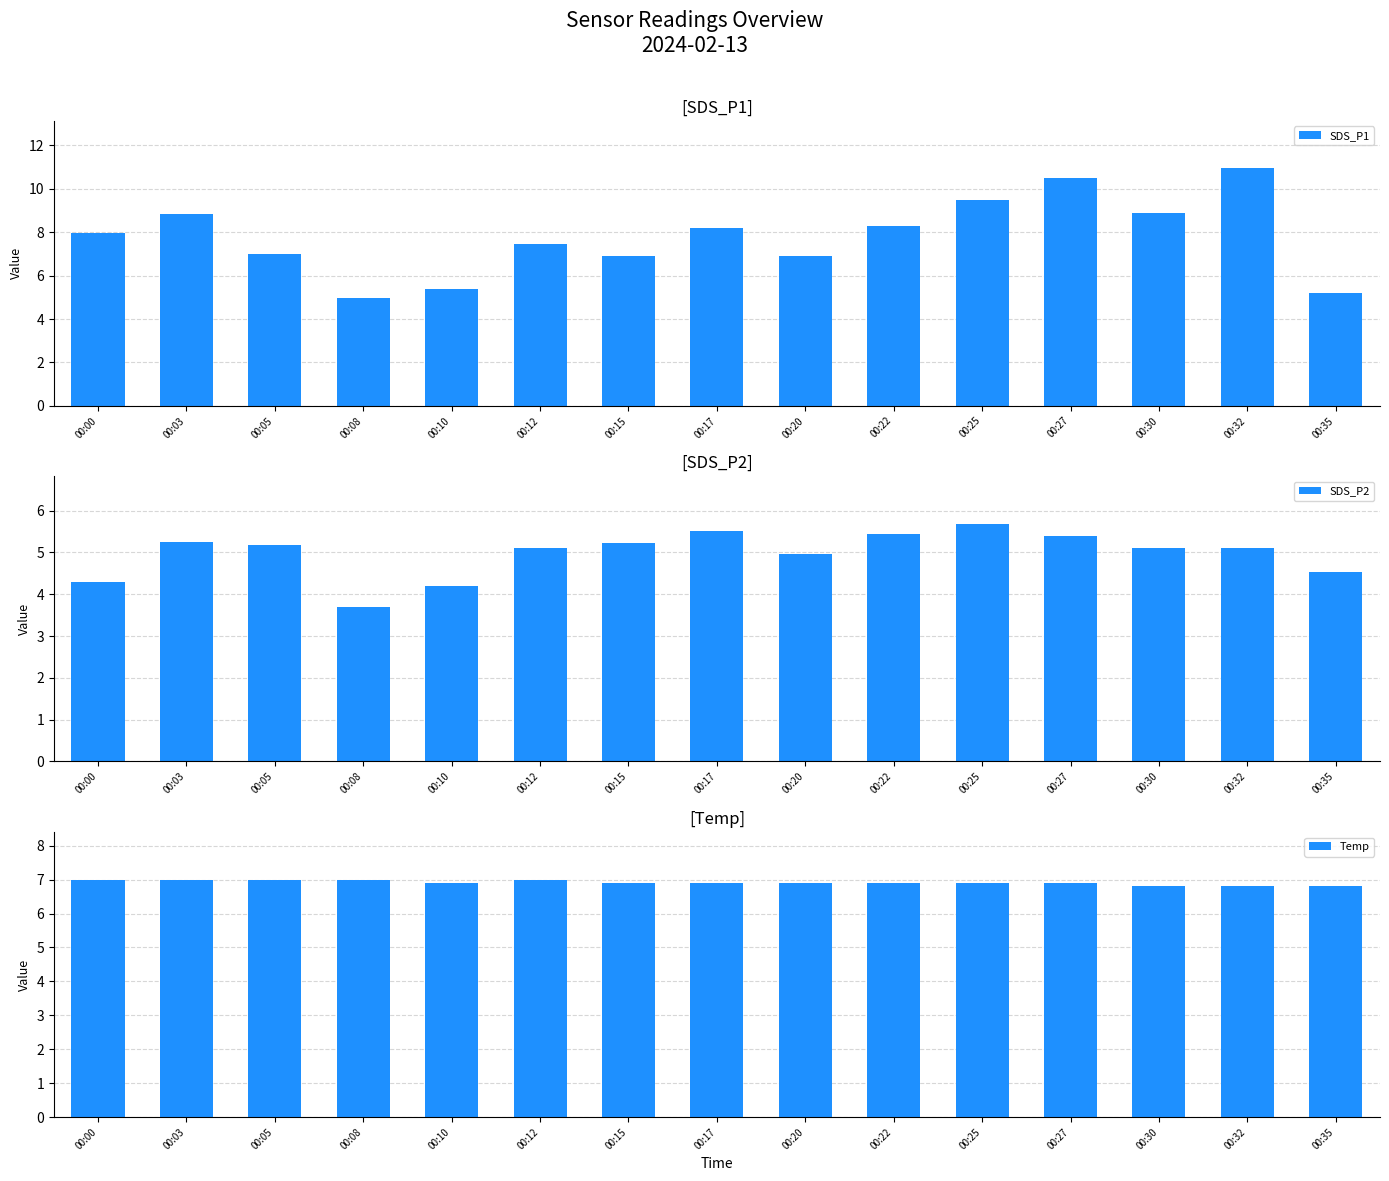

What is the value of the SDS_P2 bar at the 13th from the left?

5.1